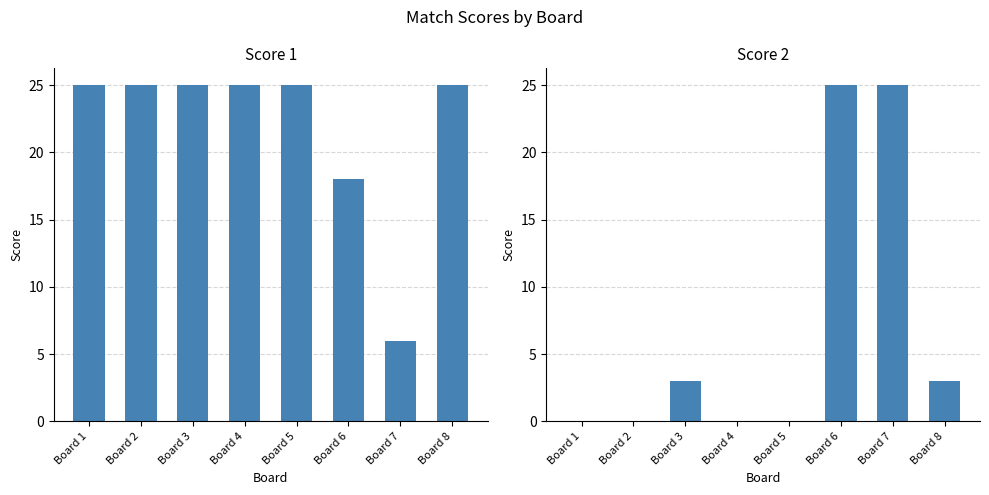

What is the sum of all Score 1 values?

174